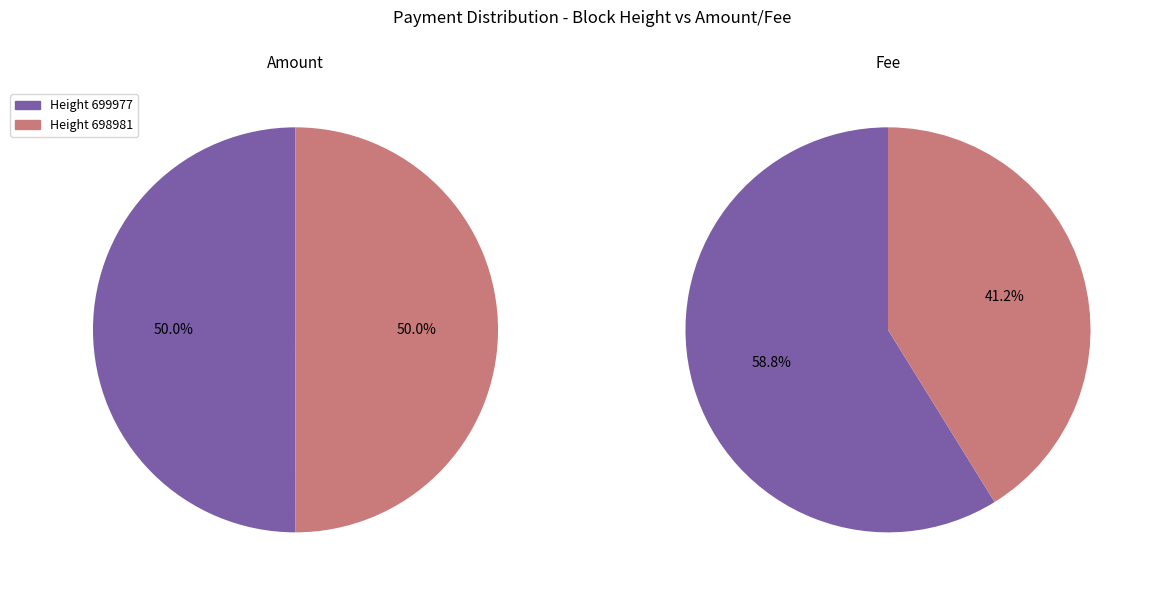

How many slices are in this pie chart?

2